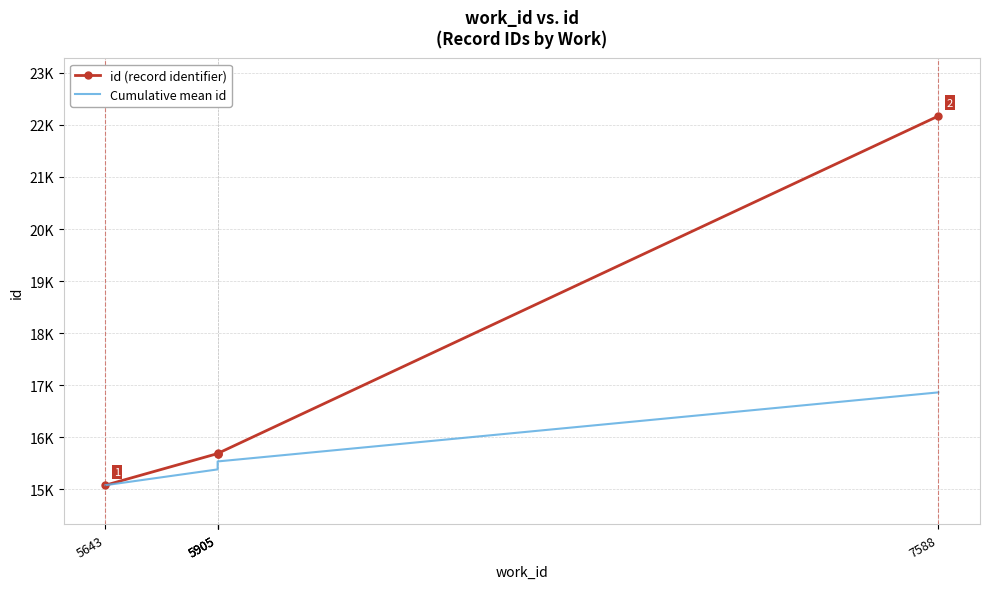

True or false: Cumulative mean id and id (record identifier) intersect in this chart.

False